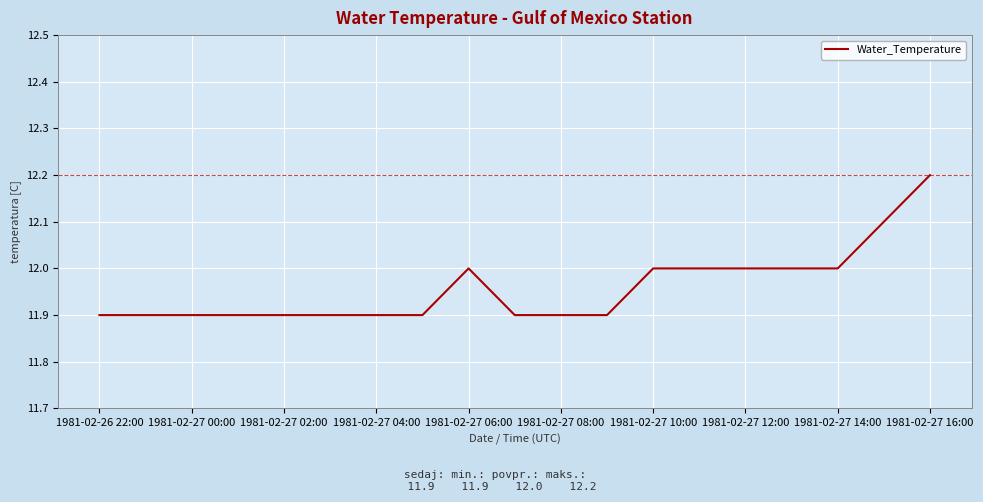

What is the smallest value displayed?

11.9